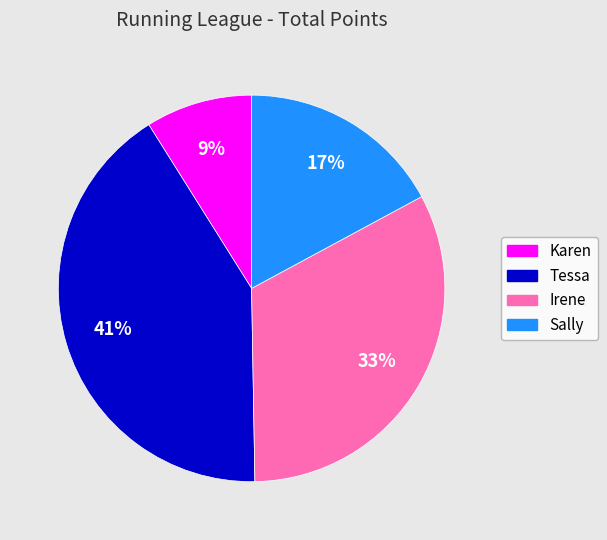

Count the number of slices in the pie.

4